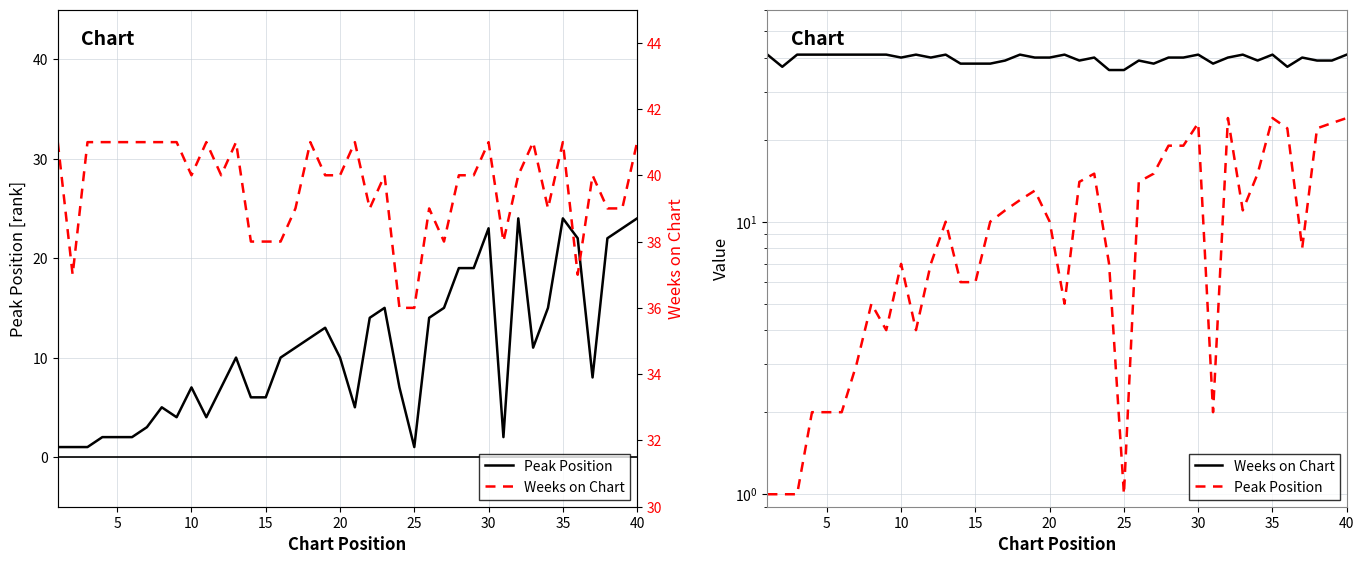

What is the difference between the maximum and second lowest values in the Peak Position series?

23